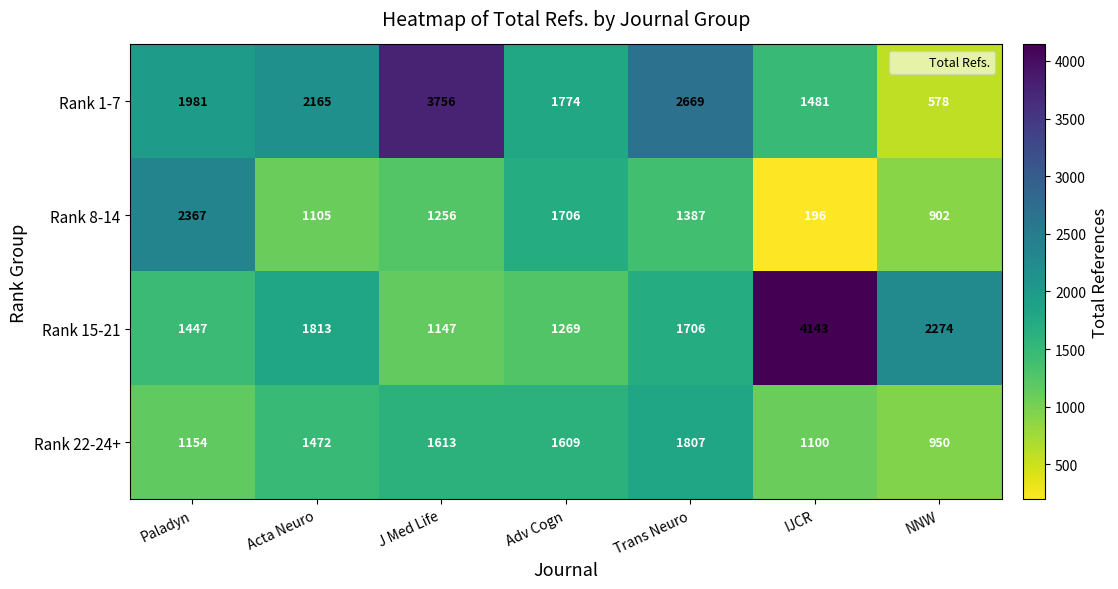

Reading right to left, extract all data points from this chart.

Rank 1-7: 578	1481	2669	1774	3756	2165	1981
Rank 8-14: 902	196	1387	1706	1256	1105	2367
Rank 15-21: 2274	4143	1706	1269	1147	1813	1447
Rank 22-24+: 950	1100	1807	1609	1613	1472	1154